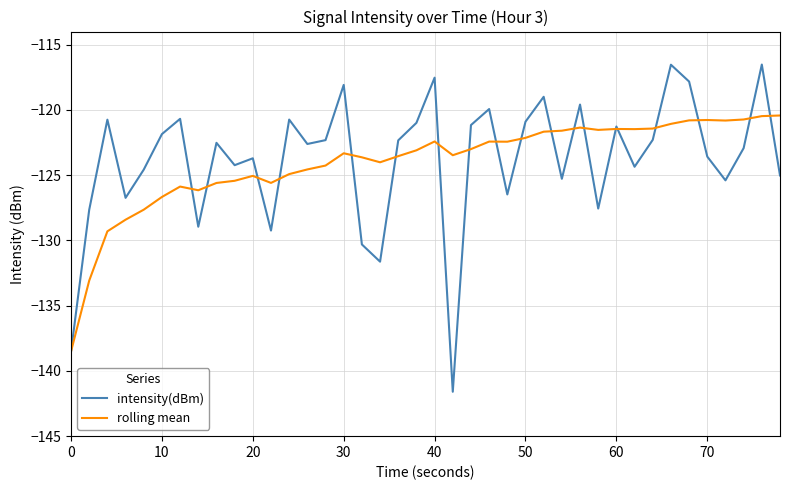

Which series has the widest spread of values?

intensity(dBm)